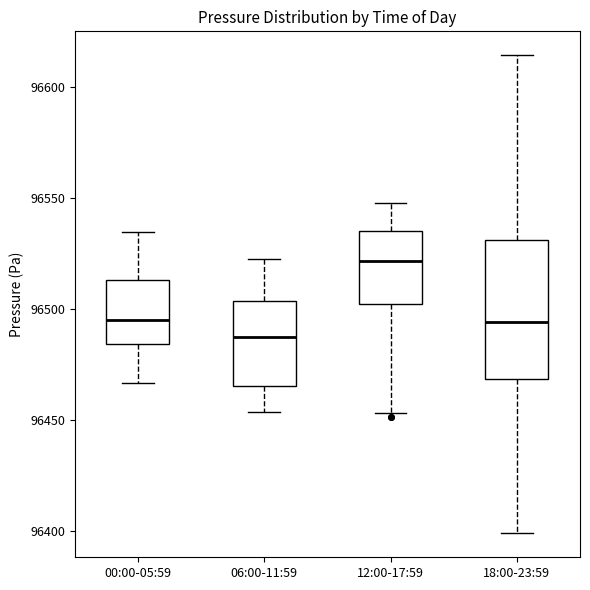

Reading left to right, transcribe this box plot: for each box, give where its median line is, the range the box spans, and where its two whiskers end, as read against the y-axis. The values are not printed on the chart, so give them approximately, as read against the axis.

00:00-05:59: median 96495, box 96485 to 96515, whiskers 96465 to 96535
06:00-11:59: median 96490, box 96465 to 96505, whiskers 96455 to 96525
12:00-17:59: median 96520, box 96500 to 96535, whiskers 96455 to 96550
18:00-23:59: median 96495, box 96470 to 96530, whiskers 96400 to 96615